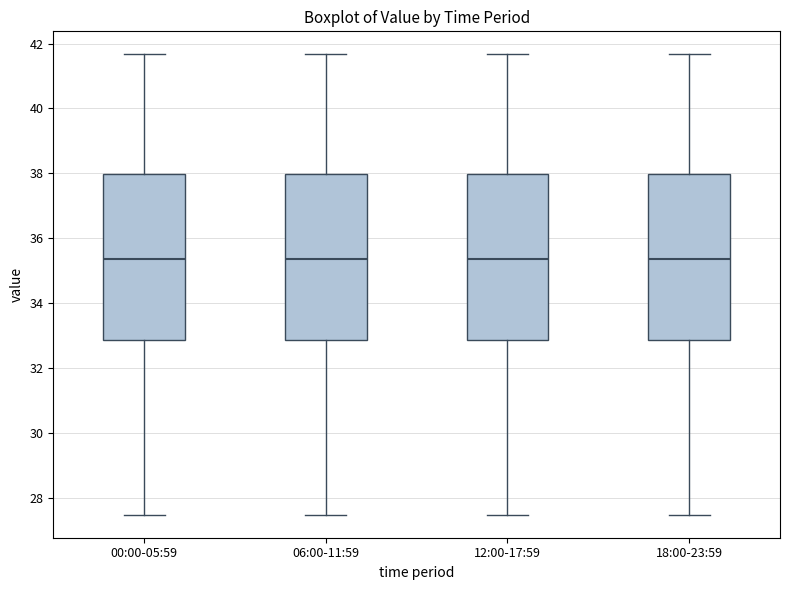

Reading left to right, transcribe this box plot: for each box, give where its median line is, the range the box spans, and where its two whiskers end, as read against the y-axis. The values are not printed on the chart, so give them approximately, as read against the axis.

00:00-05:59: median 35.4, box 32.8 to 38.0, whiskers 27.4 to 41.6
06:00-11:59: median 35.4, box 32.8 to 38.0, whiskers 27.4 to 41.6
12:00-17:59: median 35.4, box 32.8 to 38.0, whiskers 27.4 to 41.6
18:00-23:59: median 35.4, box 32.8 to 38.0, whiskers 27.4 to 41.6